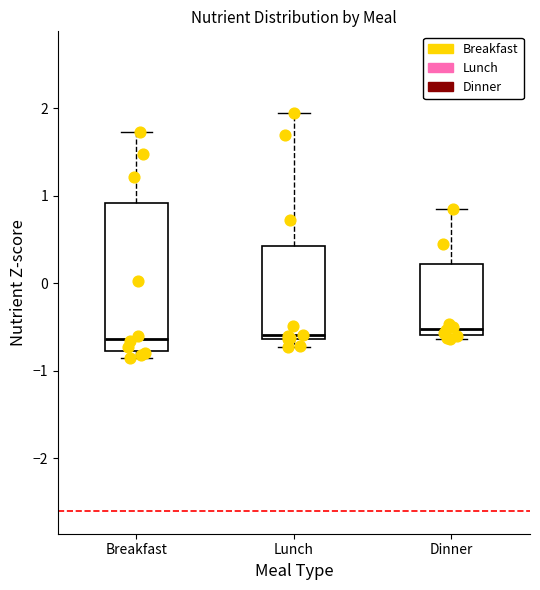

Where is the upper edge of the box for Breakfast on the y-axis? The values are not printed on the chart, so give them approximately, as read against the axis.

0.9